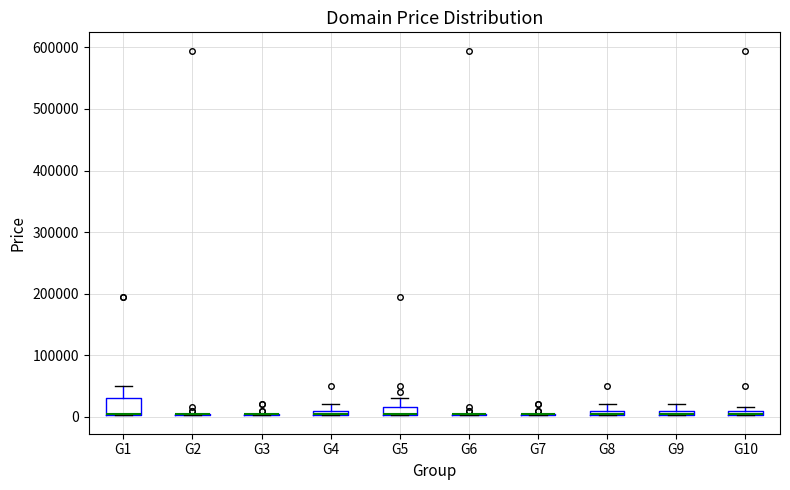

Which box is the tallest, from its lower edge to its upper edge?

G1